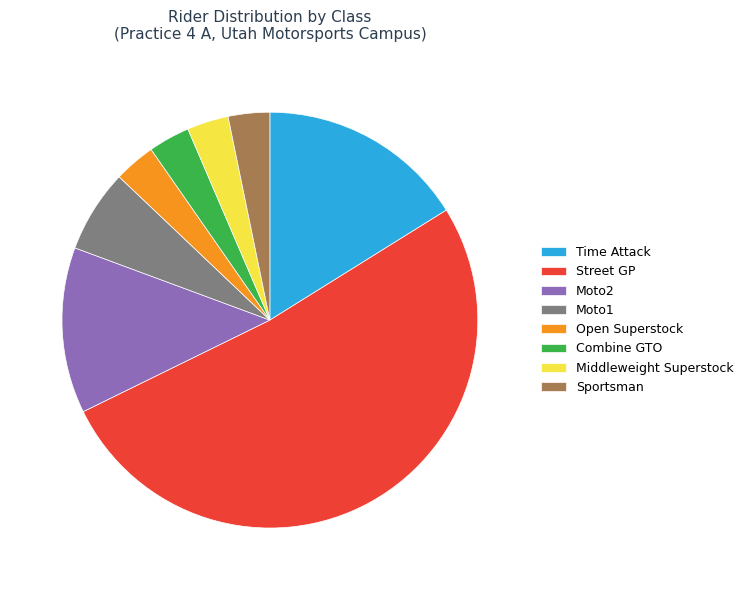

The Open Superstock slice represents 11% of the pie. True or false?

False